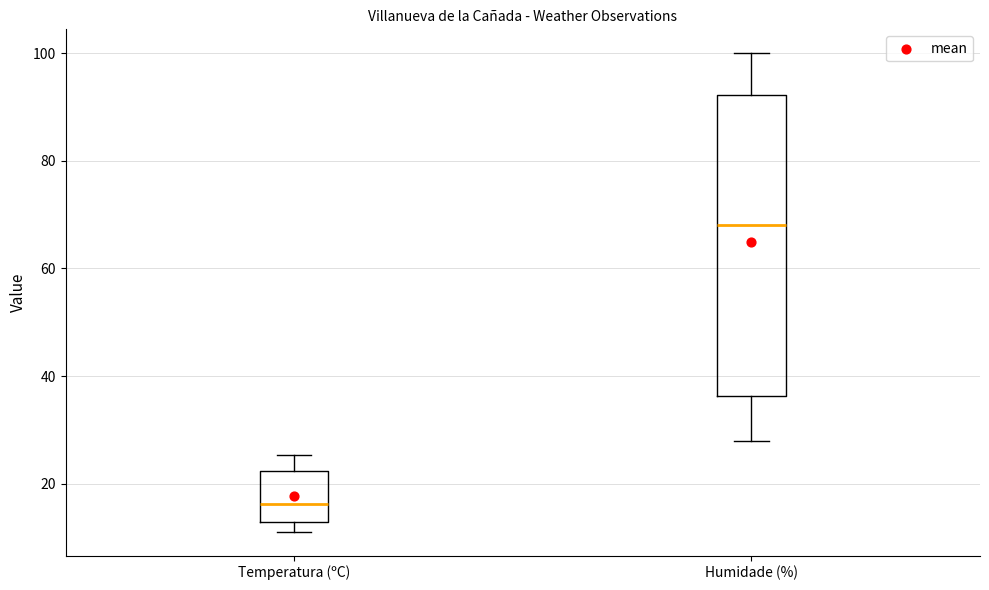

Which box is the tallest, from its lower edge to its upper edge?

Humidade (%)